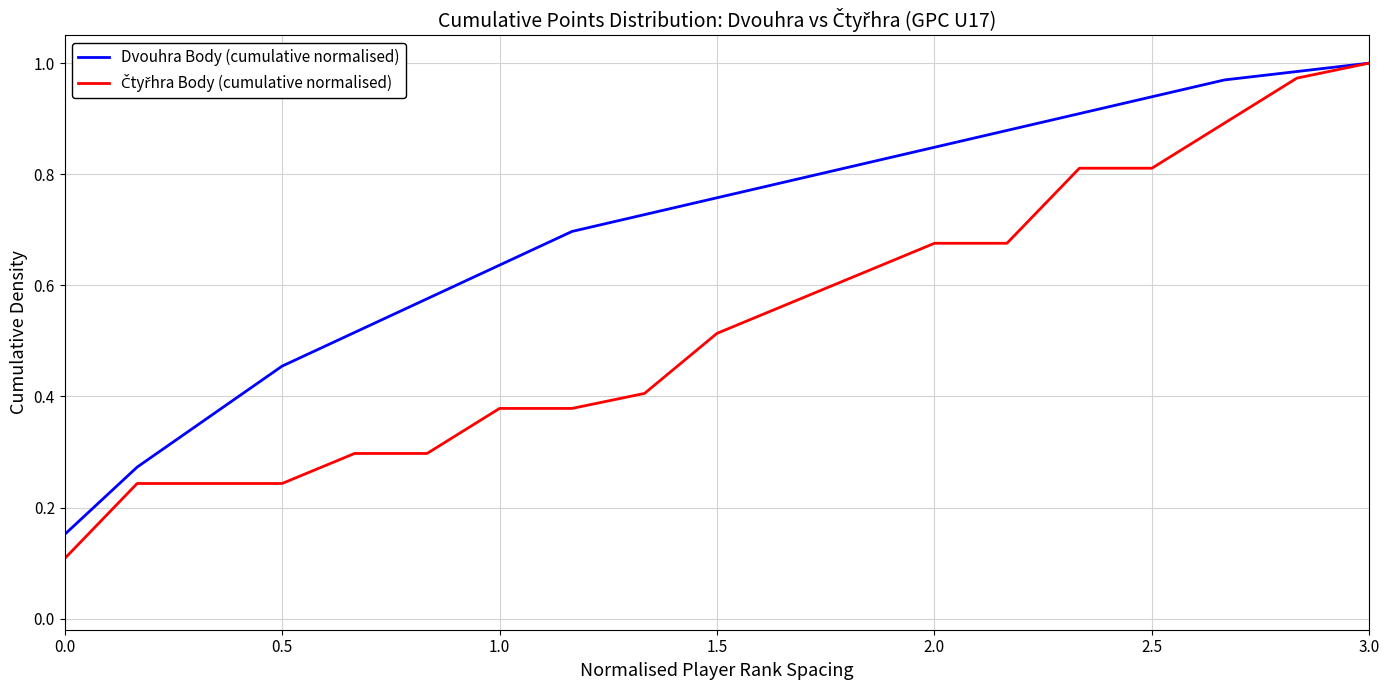

Does the chart display data point markers on the line(s)?

No